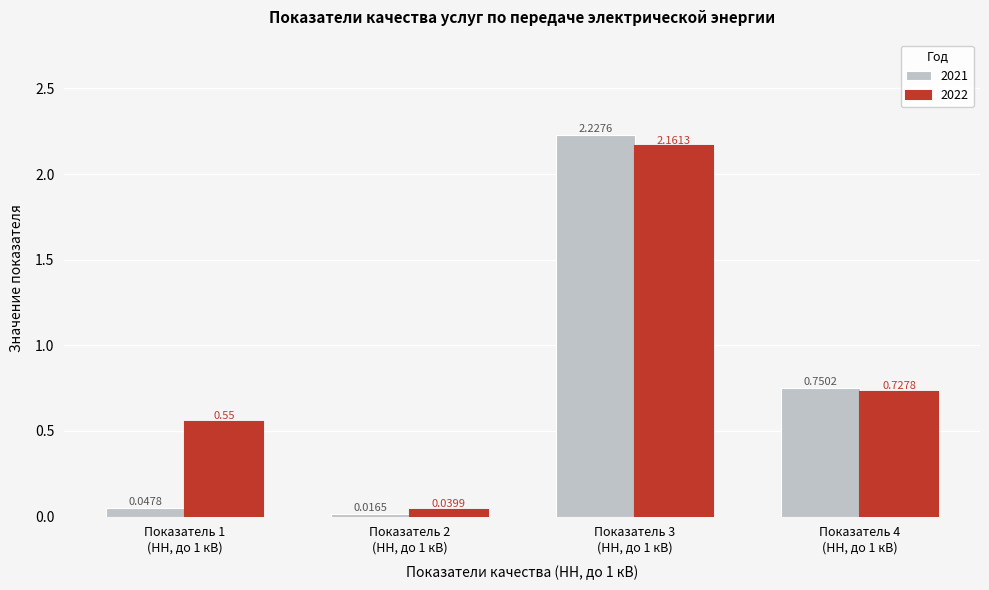

Which series has the largest total across all categories?

2022